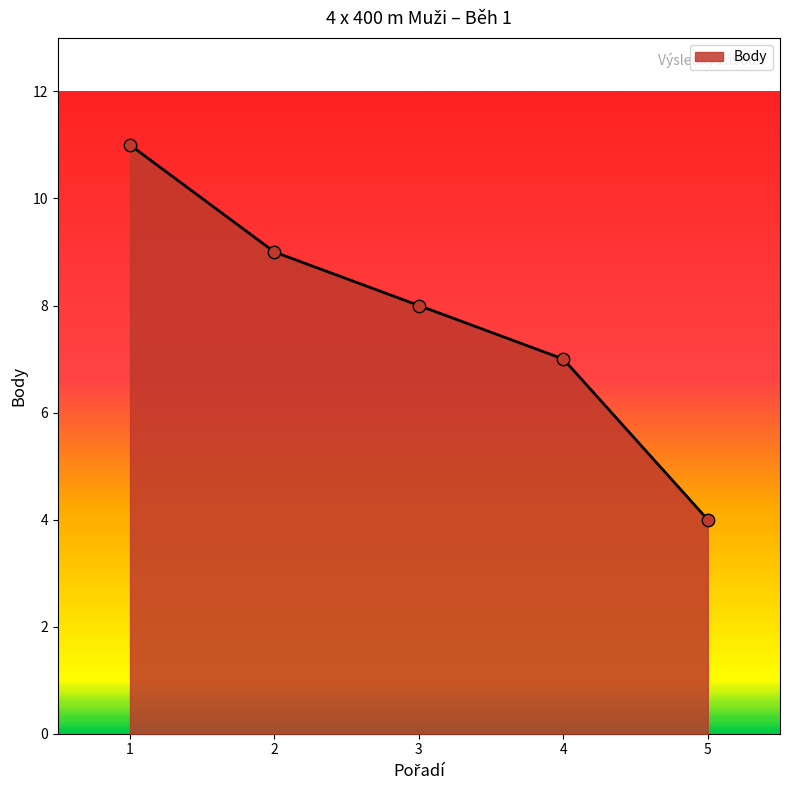

Which has a higher value, 3 or 5?

3